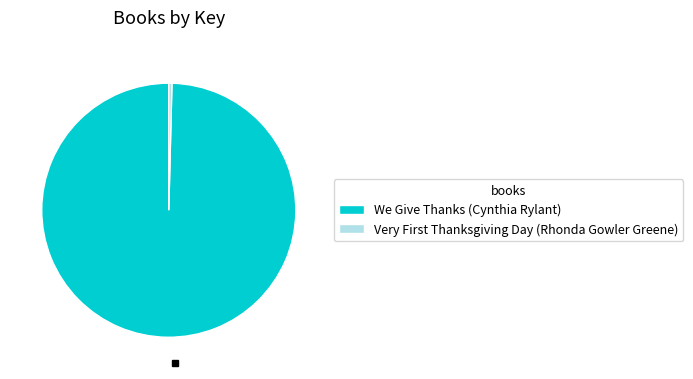

Rank the categories by value from highest to lowest.

We Give Thanks (Cynthia Rylant), Very First Thanksgiving Day (Rhonda Gowler Greene)